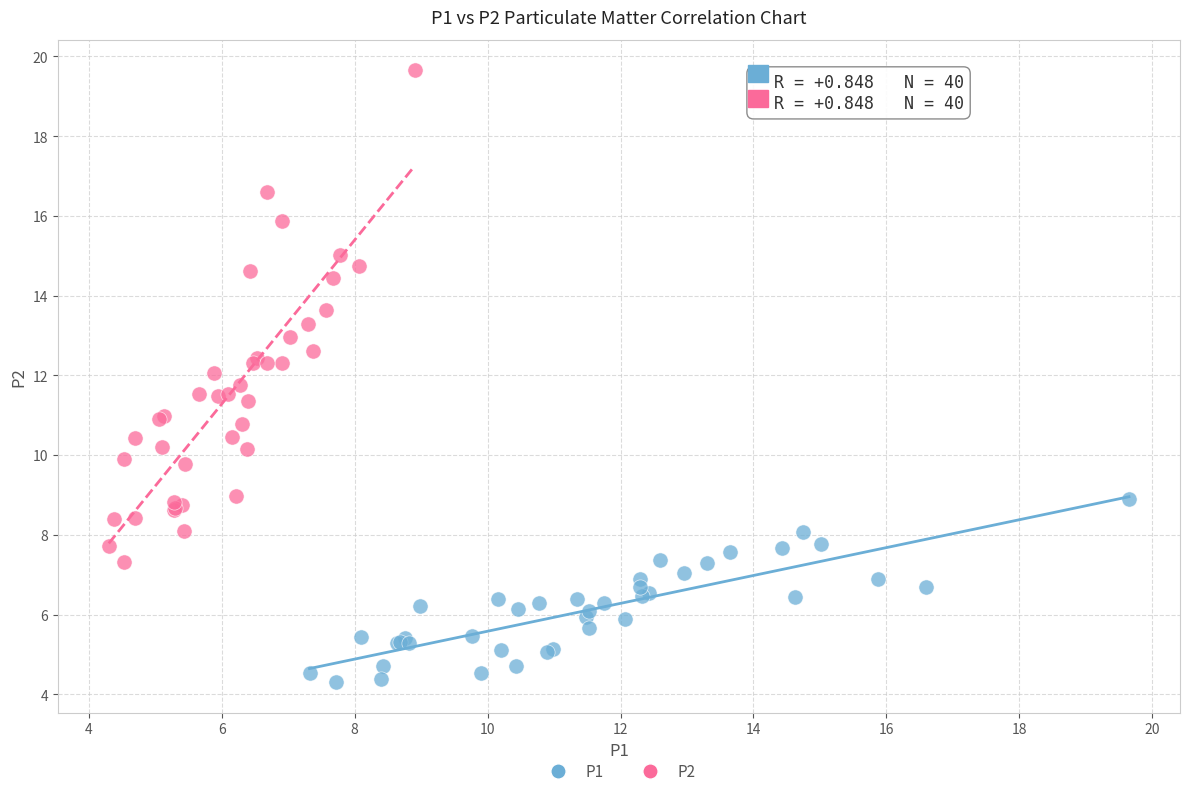

Which series has the widest spread of Y values?

P2